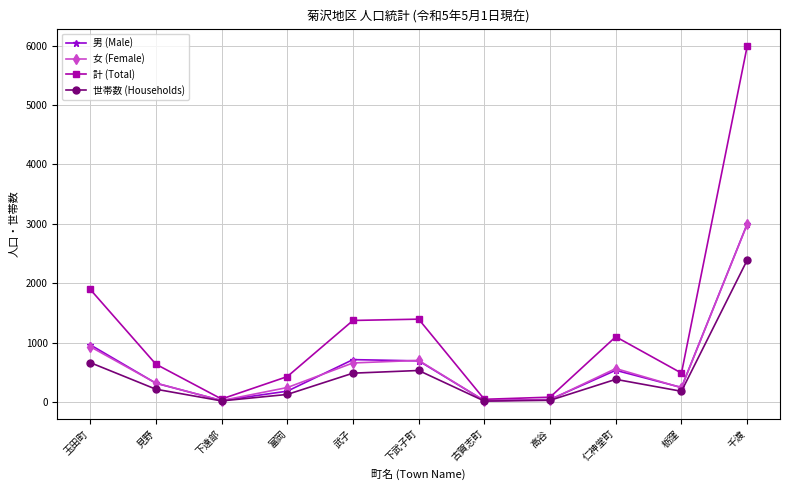

At which category does the chart reach its peak across all series?

千渡